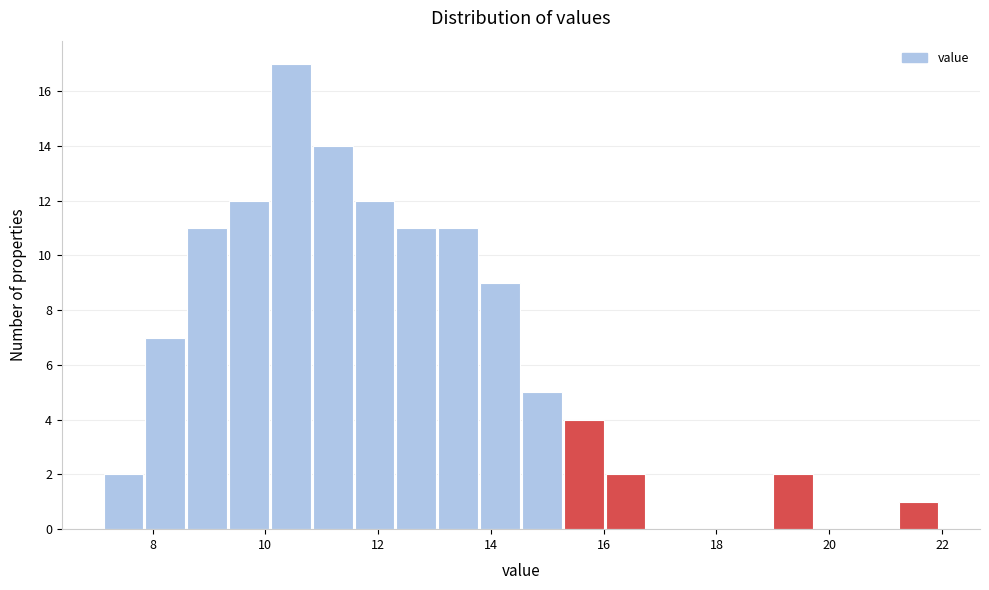

Around what value on the x-axis is the tallest bar? Give the approximate position of its centre, as read against the axis.

10.4